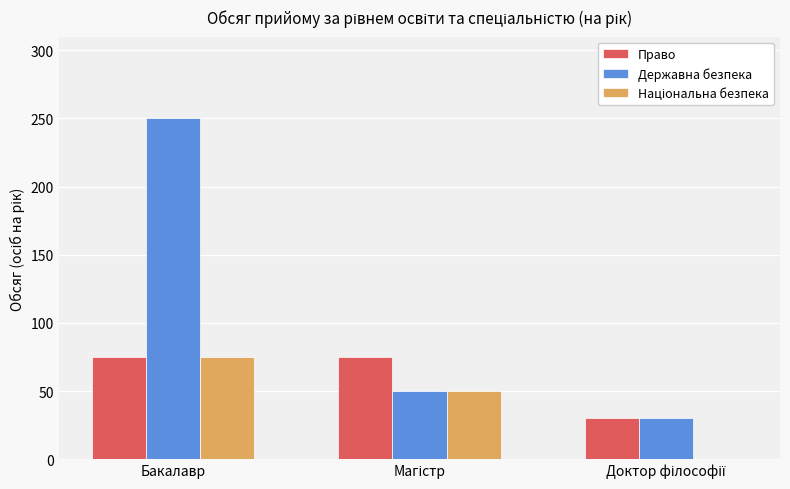

The value of Державна безпека at Бакалавр is 97. True or false?

False